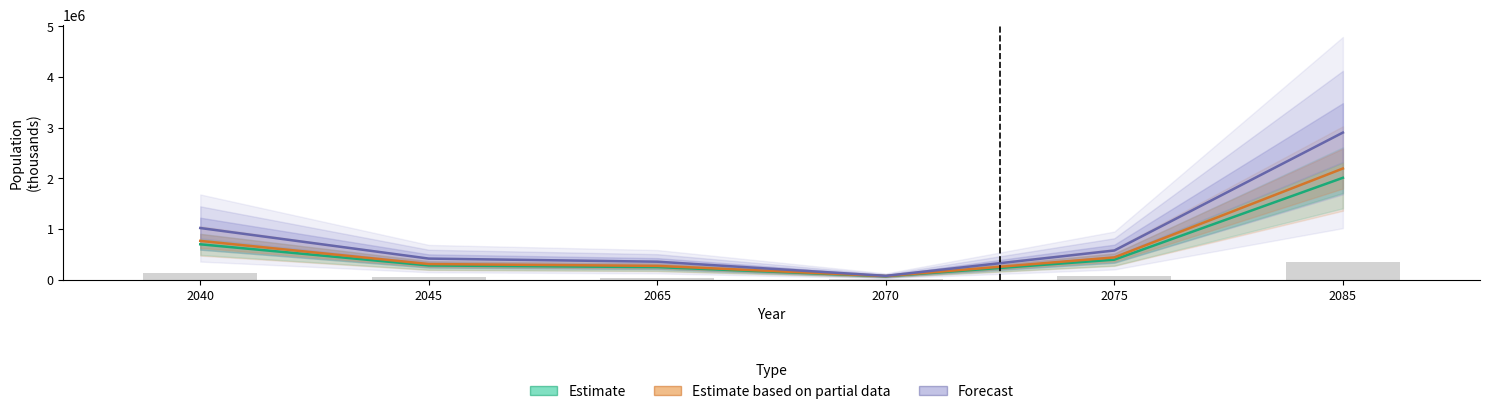

How many values in the Estimate based on partial data series exceed 439267?

2